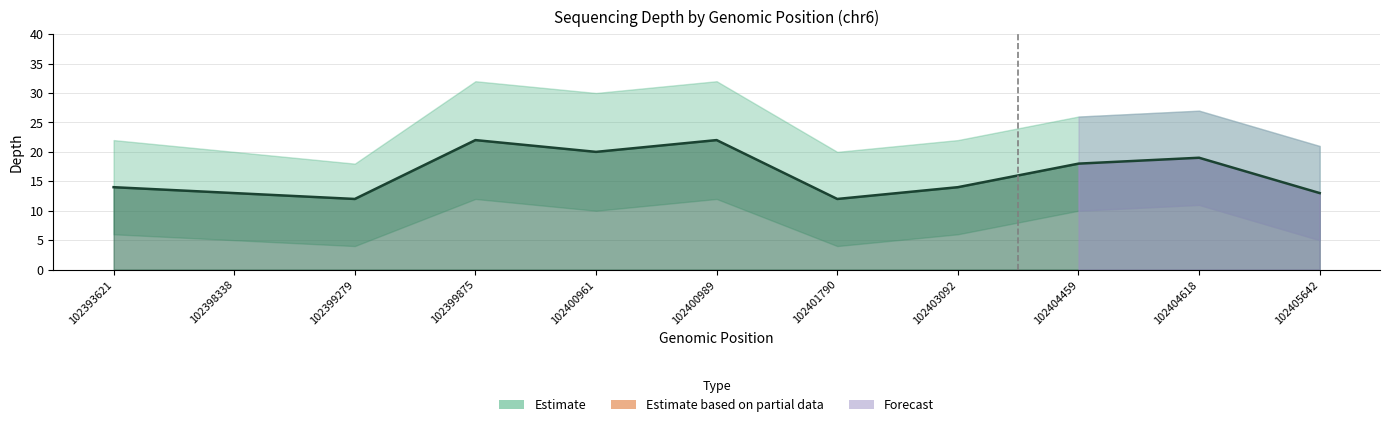

What is the difference between the maximum and minimum values in the depth series?

10